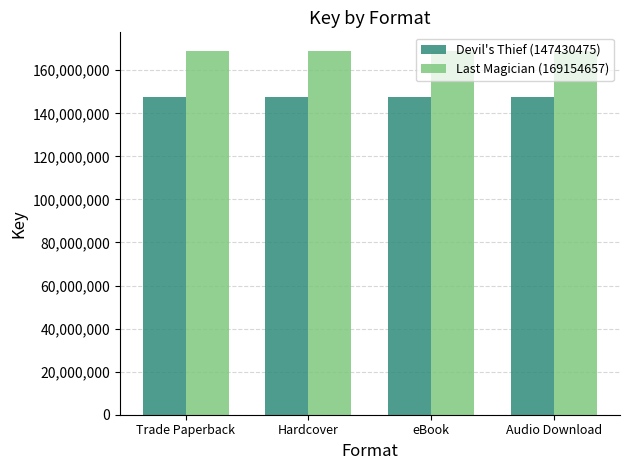

At how many categories does at least one series exceed 150915150?

4